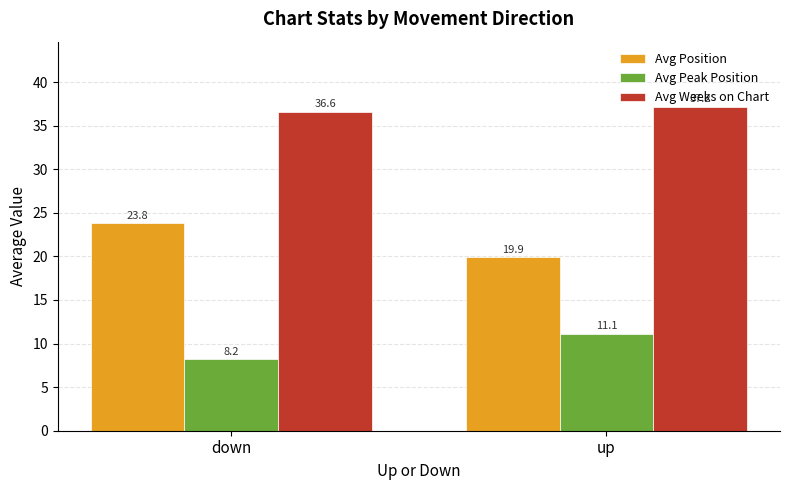

What is the difference between the highest and lowest values at down?

28.4